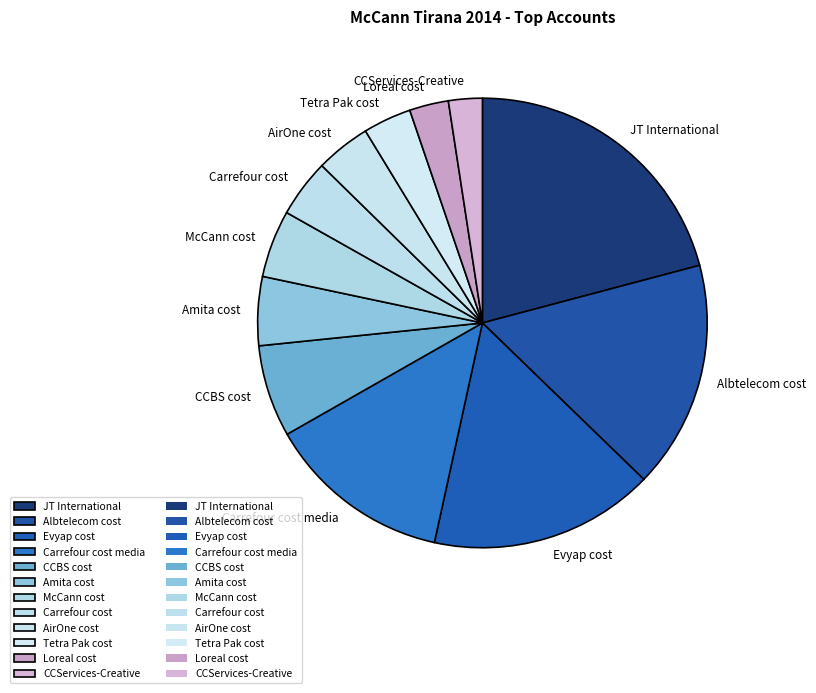

True or false: CCBS cost accounts for 7% of the total.

True